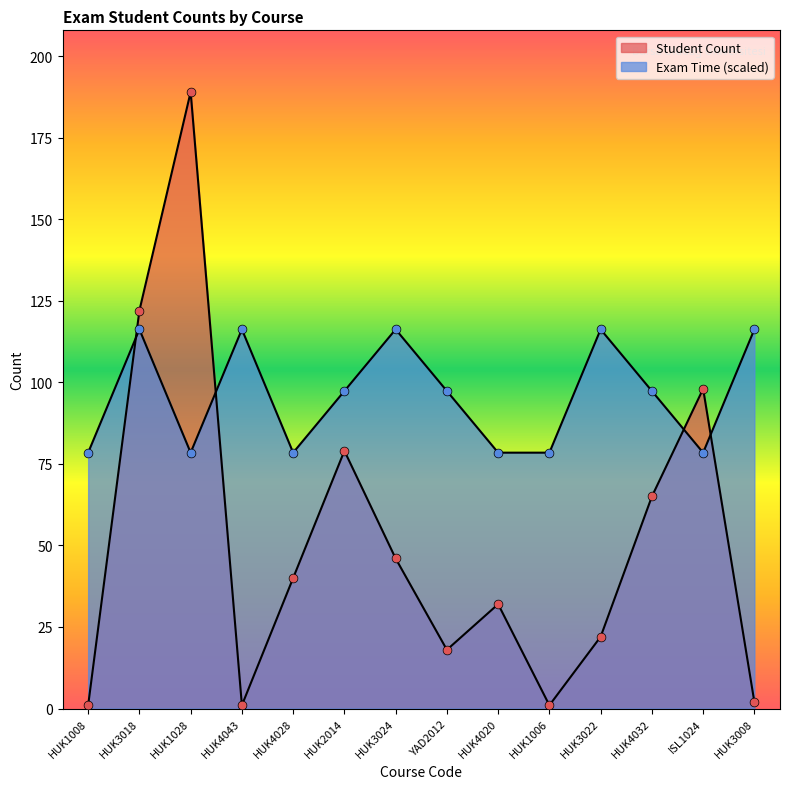

Is the value of Student Count at HUK3024 greater than the value of Exam Time (encoded) at HUK4020?

No